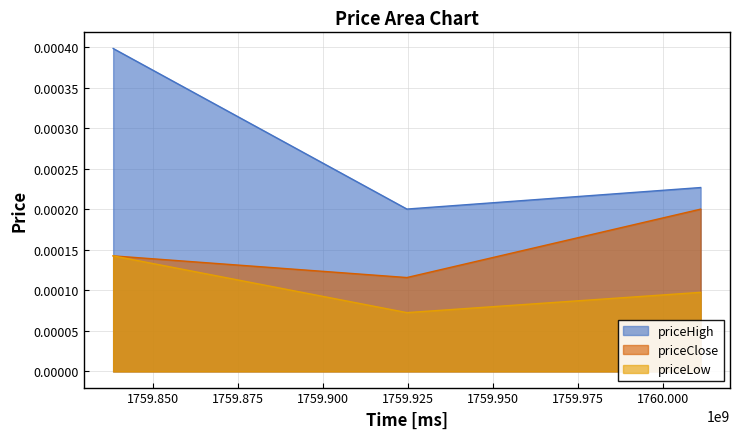

Is it true that priceHigh equals 0.0 at 1759838400000.0?

True